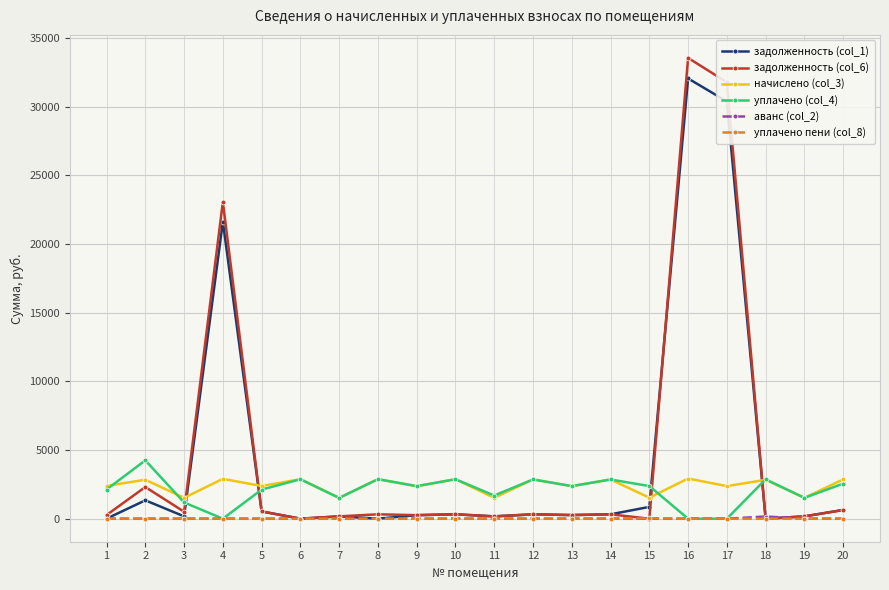

Is it true that задолженность (col_6) equals 47846.6 at 16?

False